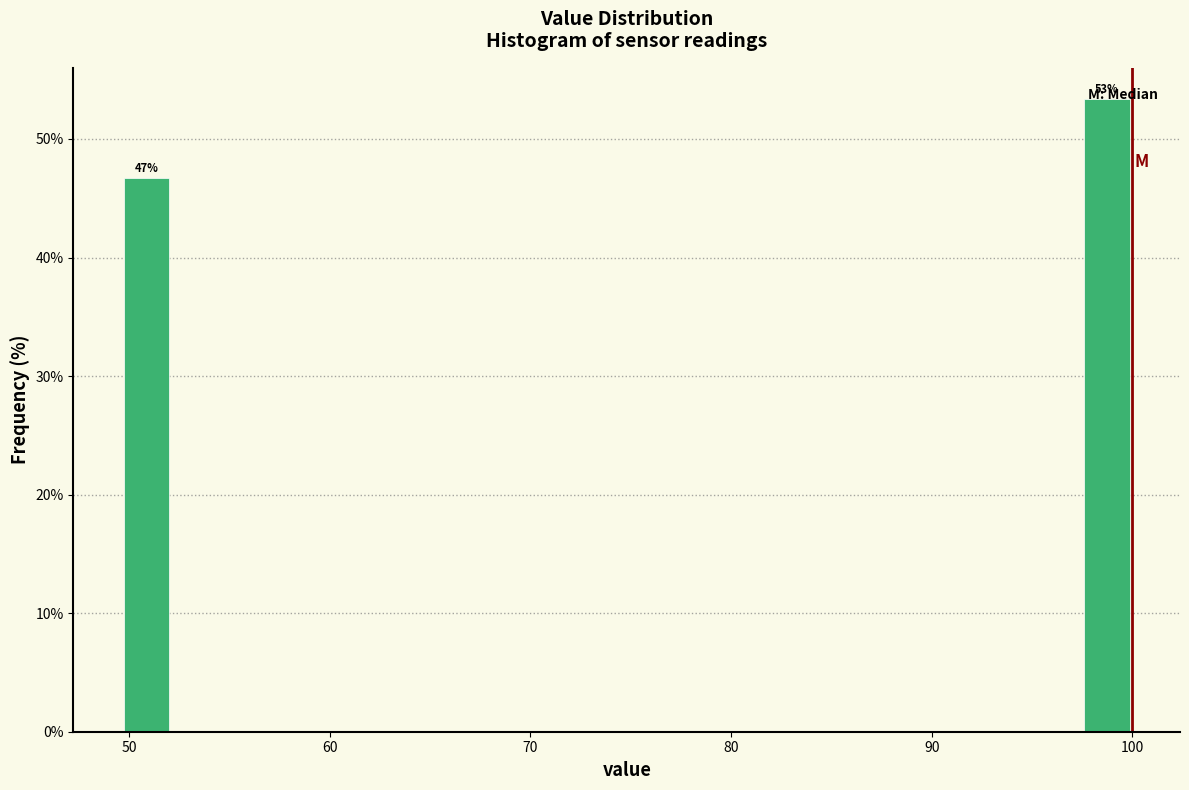

Read against the x-axis, roughly where is the centre of the tallest bar?

99